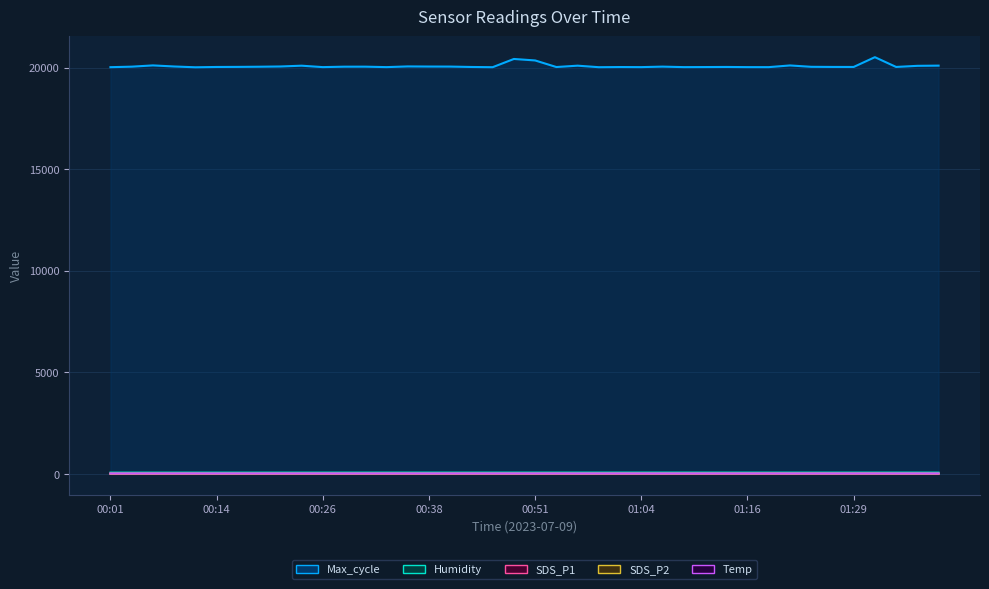

At which category does the chart reach its peak across all series?

36